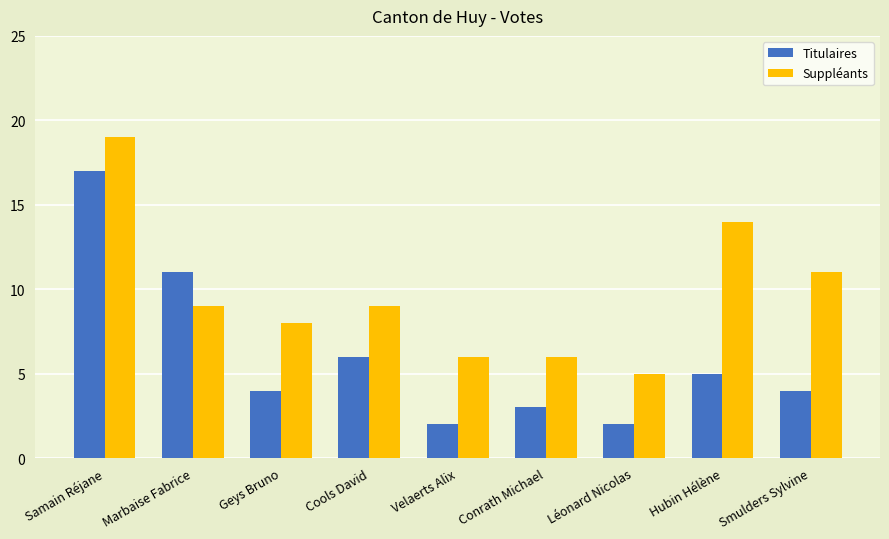

True or false: Titulaires has a value of 17 at Samain Réjane.

True